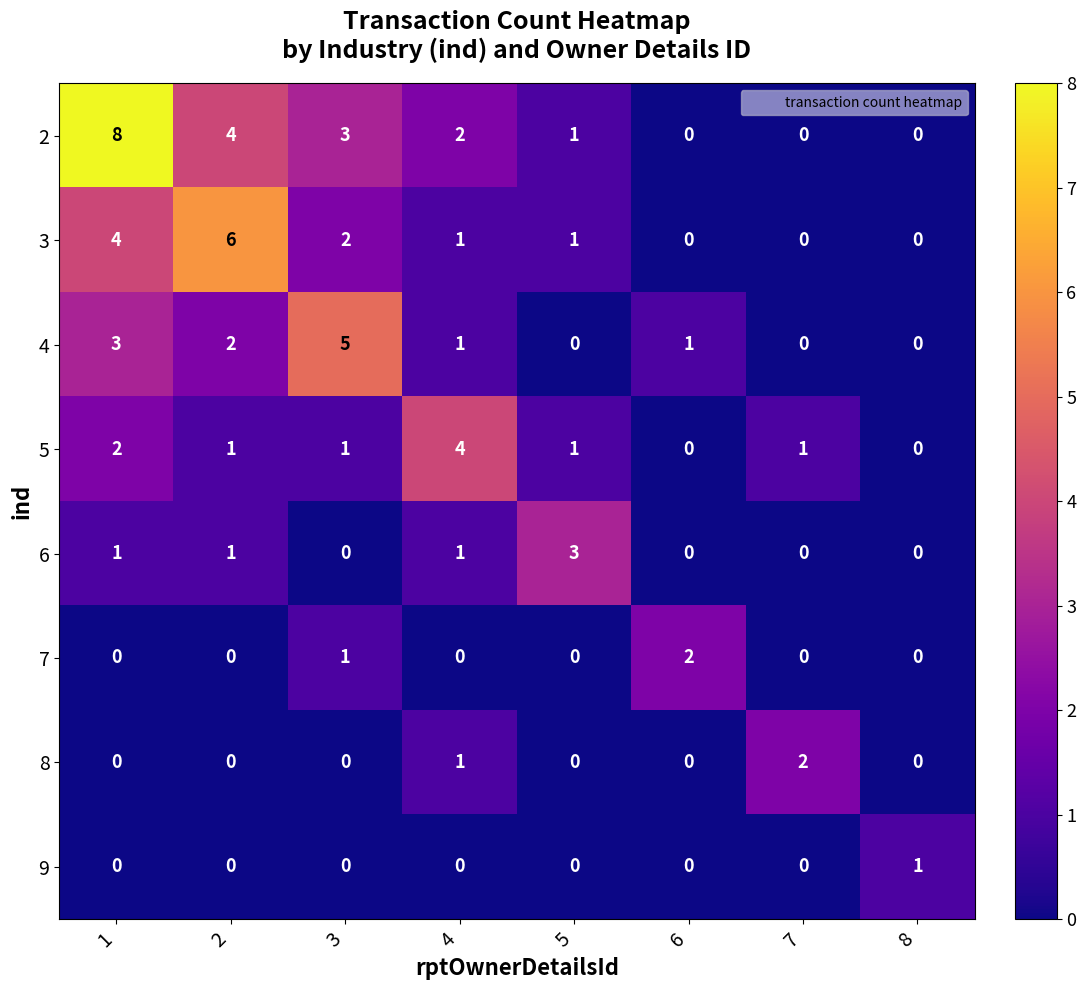

What is the greatest value displayed?

8